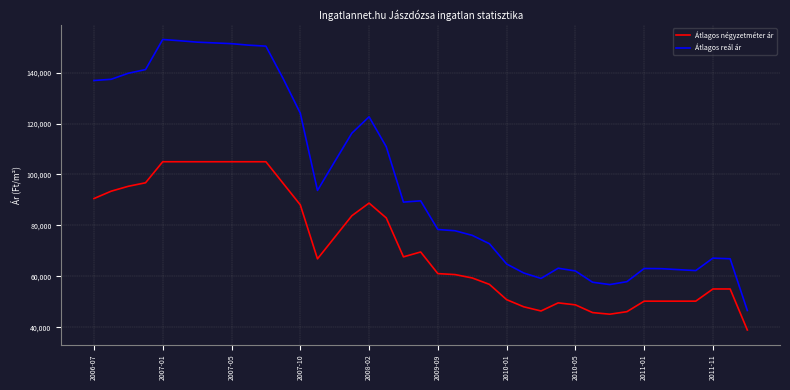

What is the highest value of the Átlagos reál ár series?

153039